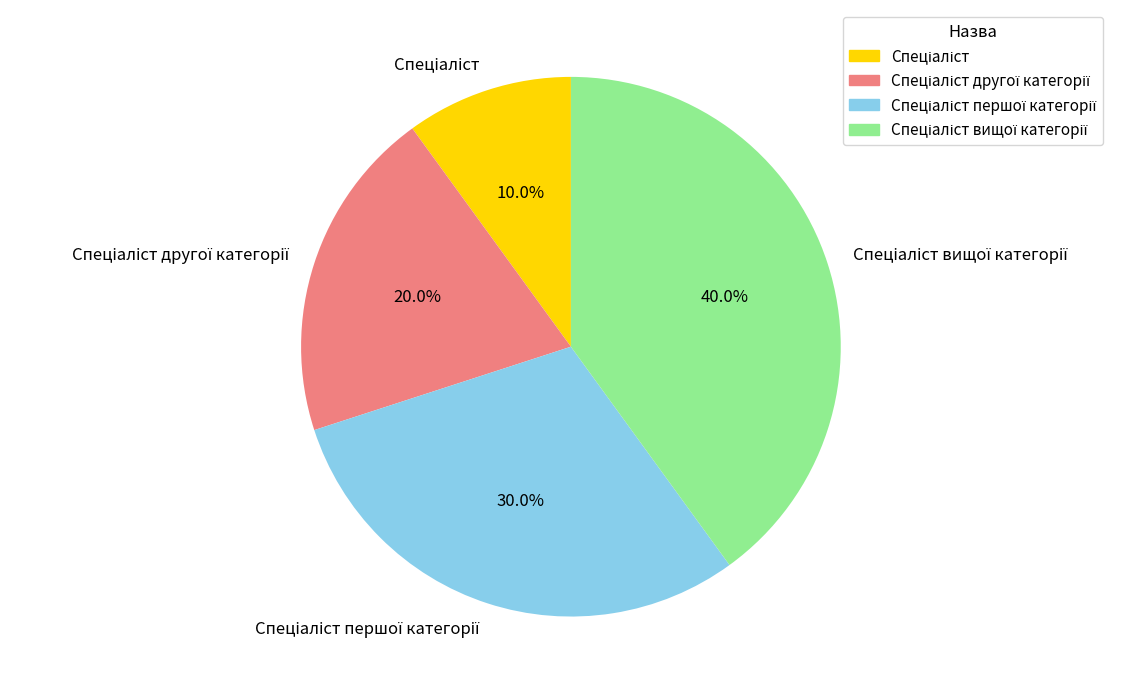

Does any single category account for the majority?

No